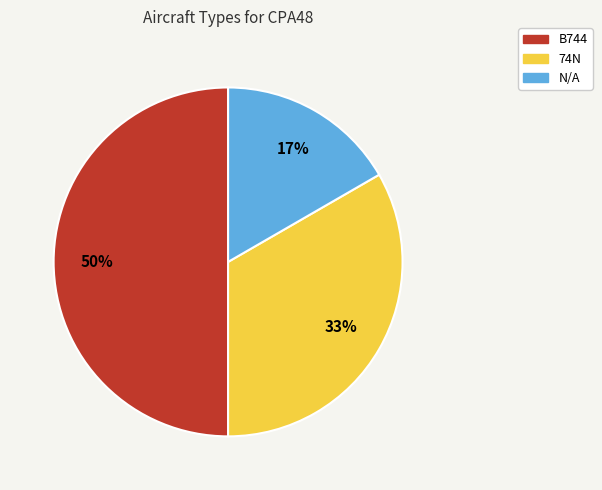

Do B744 and 74N together represent more than half of the pie?

Yes